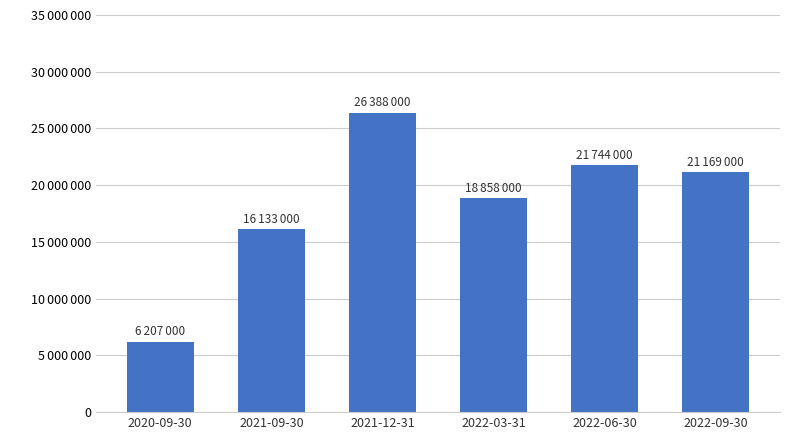

Reading left to right, extract all data points from this chart.

6207000	16133000	26388000	18858000	21744000	21169000